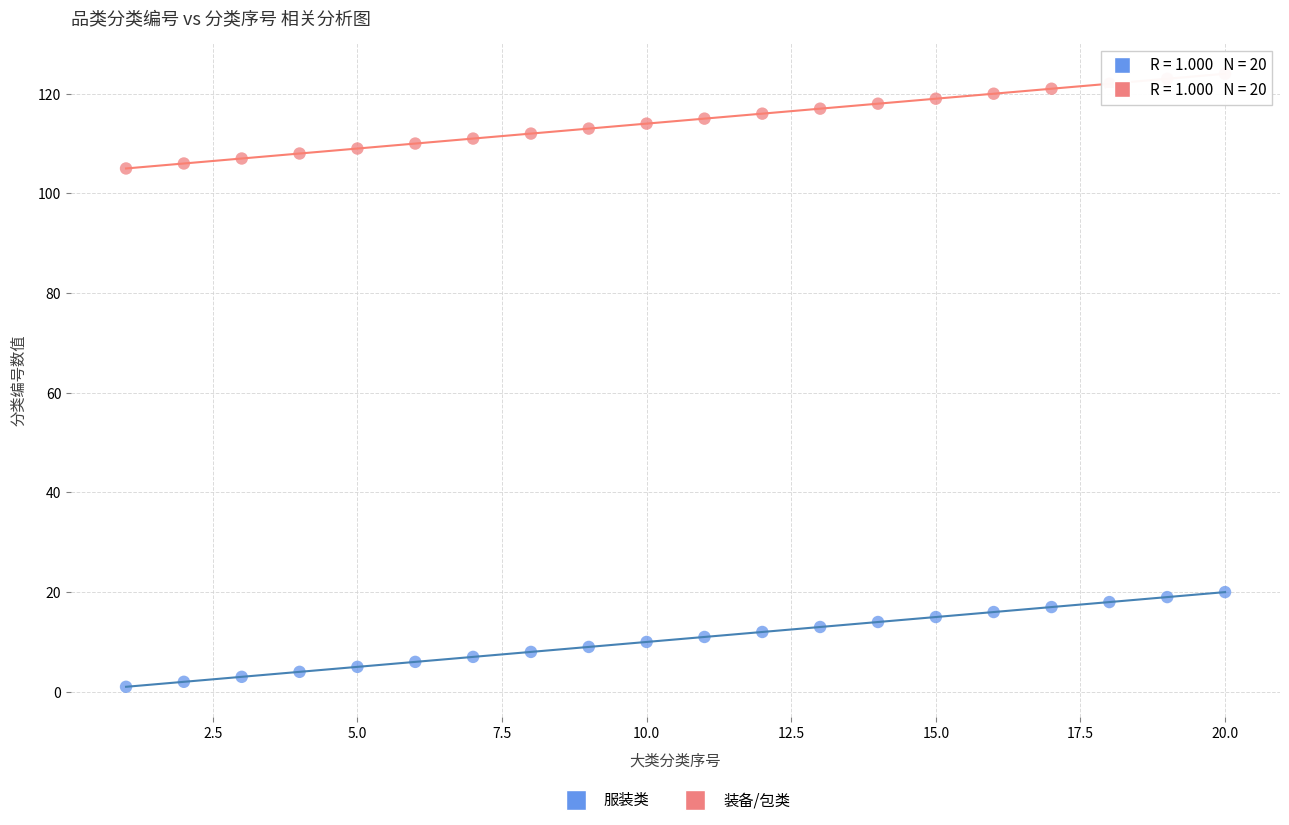

Which series reaches the minimum Y coordinate?

服装类